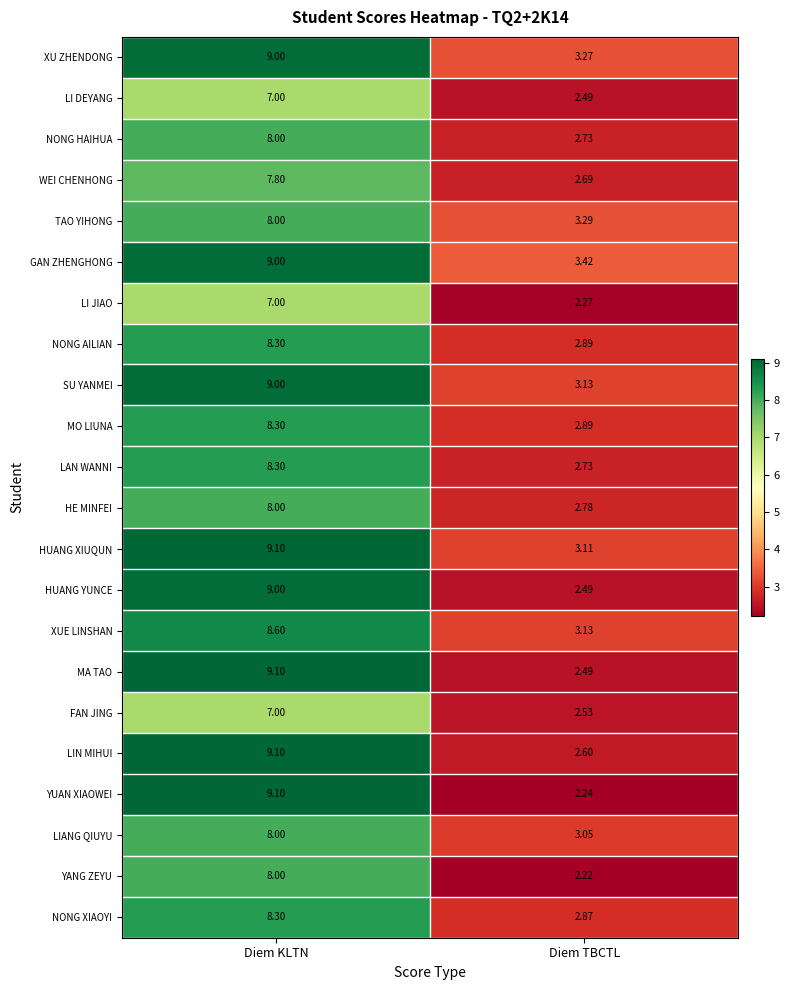

List the labels in order of YANG ZEYU value, largest first.

Diem KLTN, Diem TBCTL